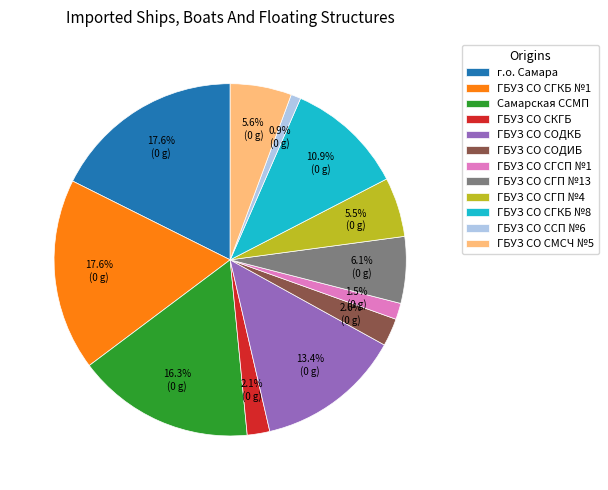

Is there any slice that represents more than half of the pie?

No